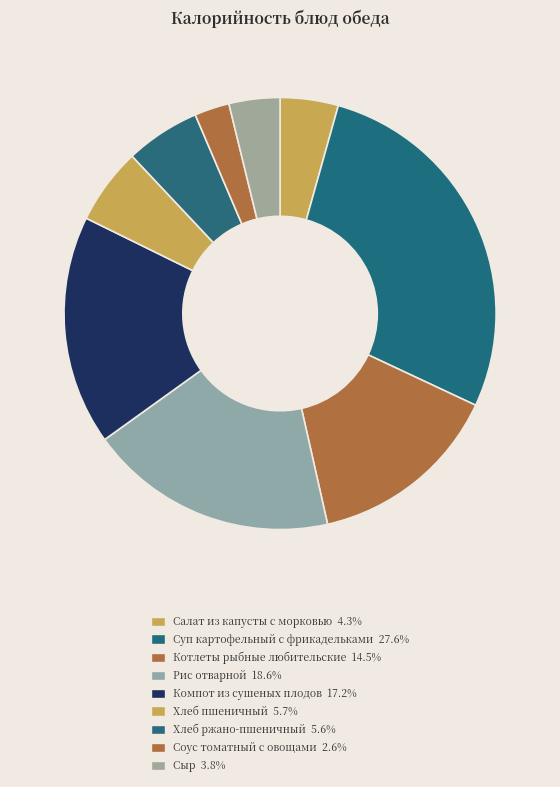

How many segments does this pie chart have?

9